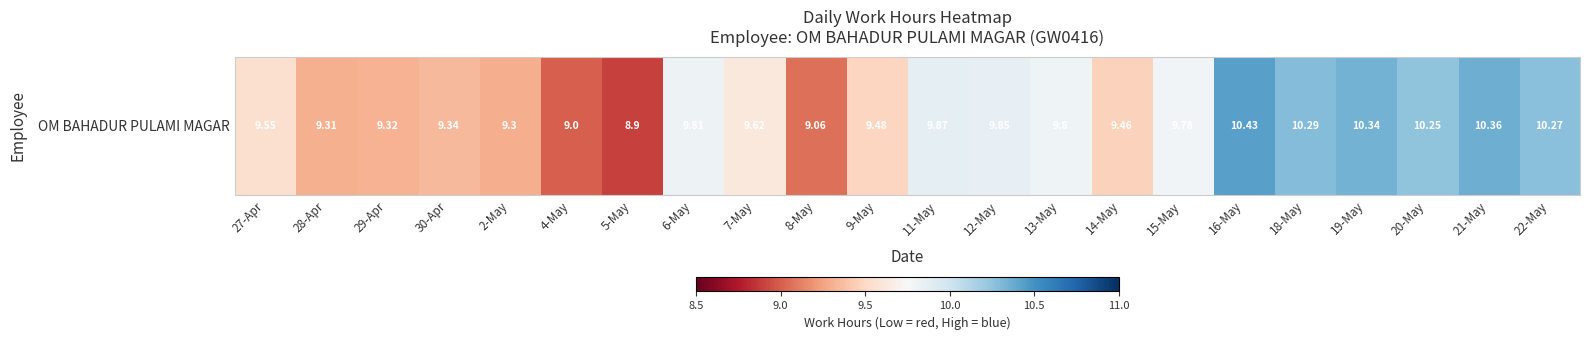

Reading right to left, what are all the values shown in this chart?

22-May=10.3	21-May=10.4	20-May=10.2	19-May=10.3	18-May=10.3	16-May=10.4	15-May=9.8	14-May=9.5	13-May=9.8	12-May=9.8	11-May=9.9	9-May=9.5	8-May=9.1	7-May=9.6	6-May=9.8	5-May=8.9	4-May=9.0	2-May=9.3	30-Apr=9.3	29-Apr=9.3	28-Apr=9.3	27-Apr=9.6